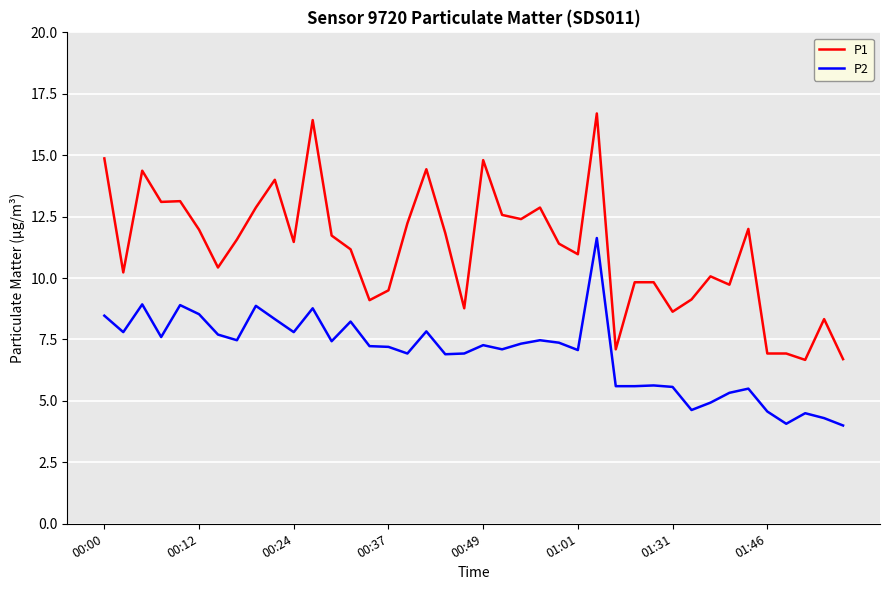

List the series in order of their peak value, lowest first.

P2, P1